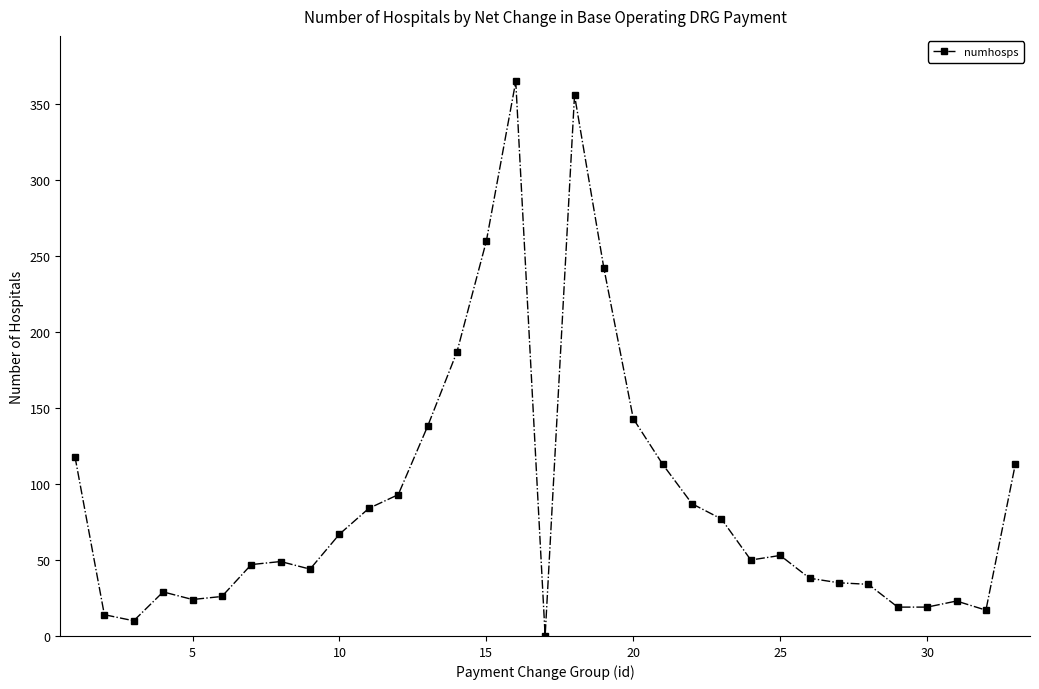

How many positive values are there?

32